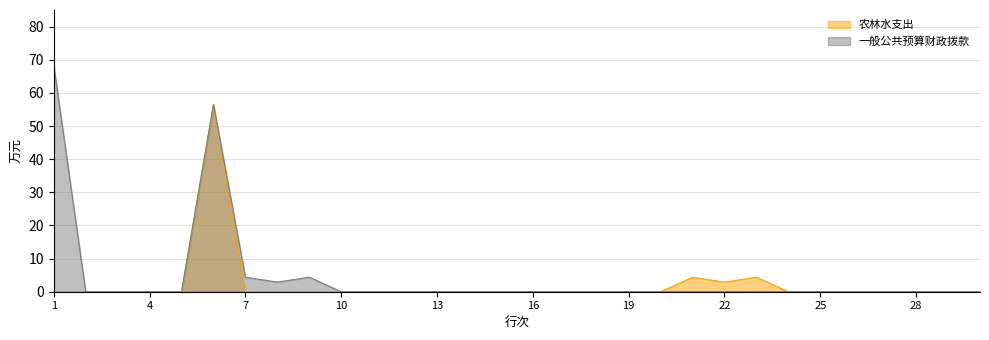

What is the highest value of the 农林水支出 series?

56.5